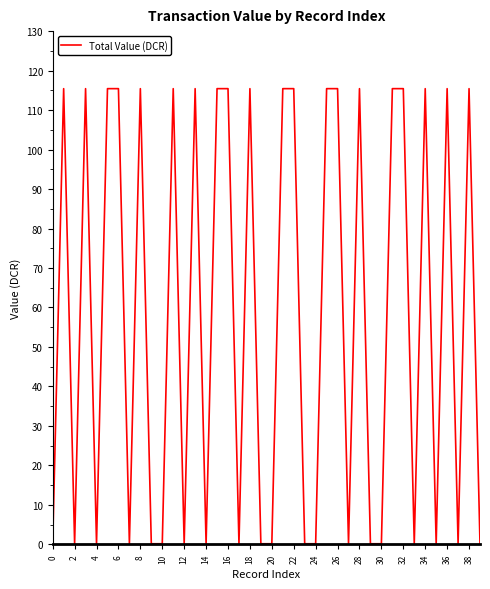

True or false: there are more than 2 points higher than both neighbors.

True